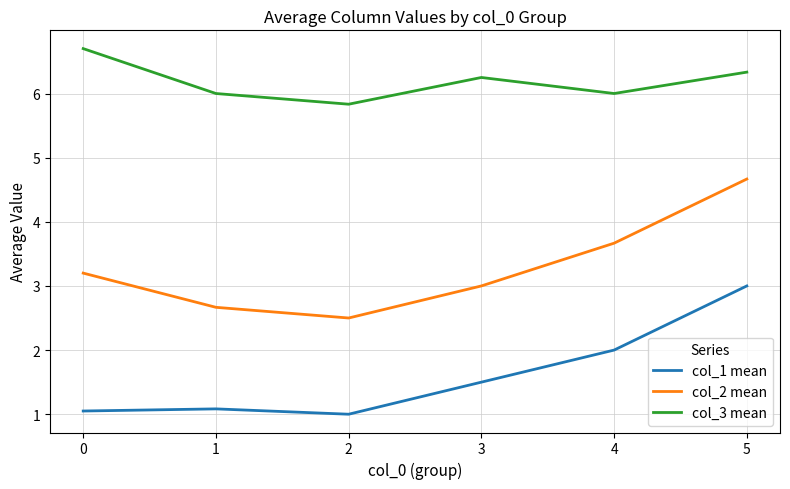

Rank the series by their maximum value, from highest to lowest.

col_3 mean, col_2 mean, col_1 mean